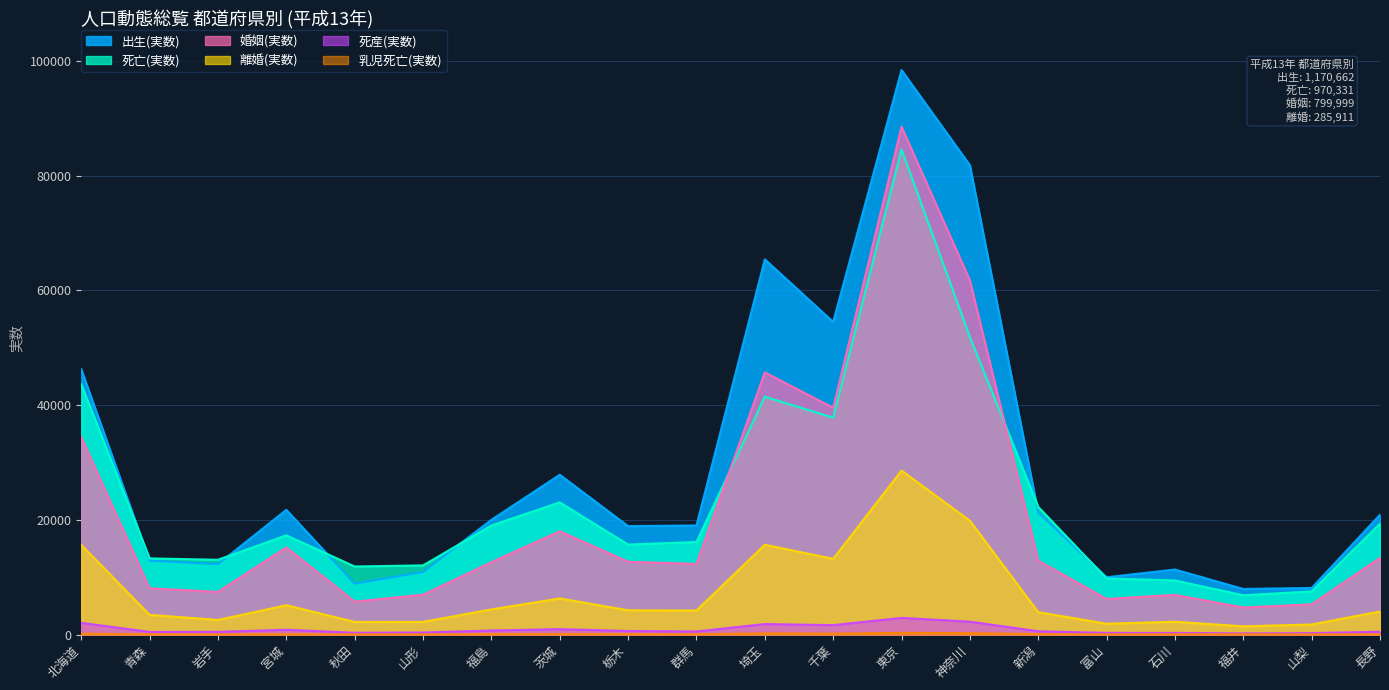

Where is 出生(実数) nearest to the value 53189?

千葉